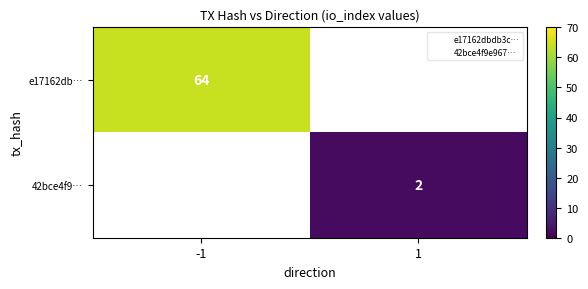

Is it true that 42bce4f9… equals 3.1 at 1?

False